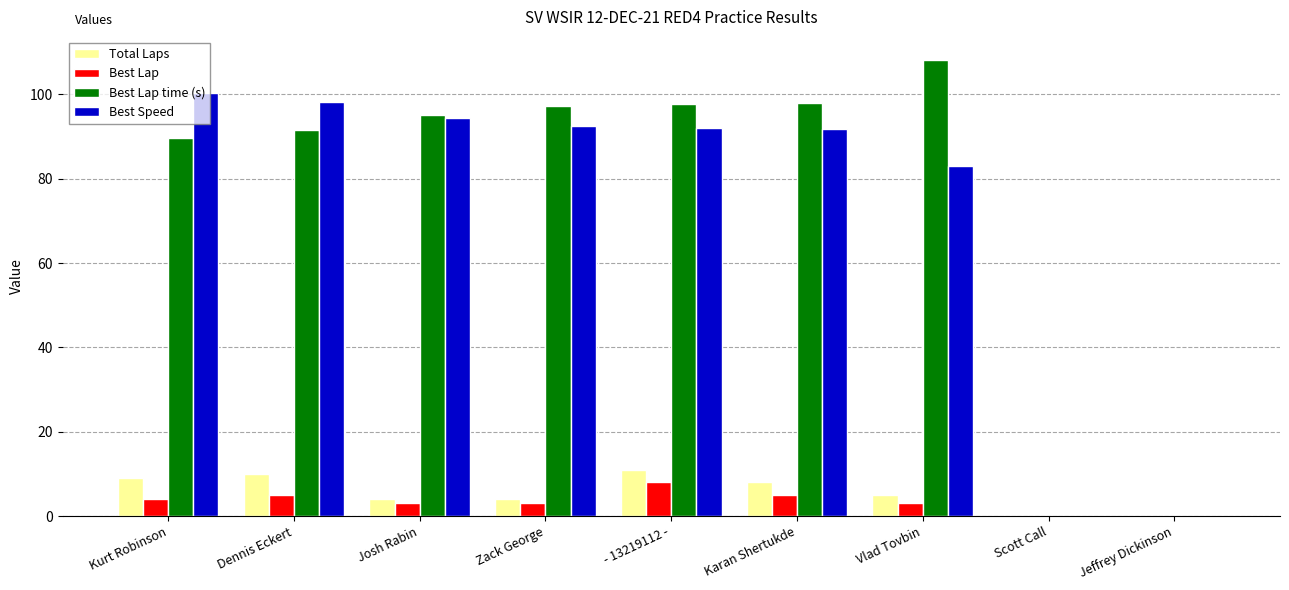

What is the sum of the Best Speed values at Zack George and - 13219112 -?

184.6